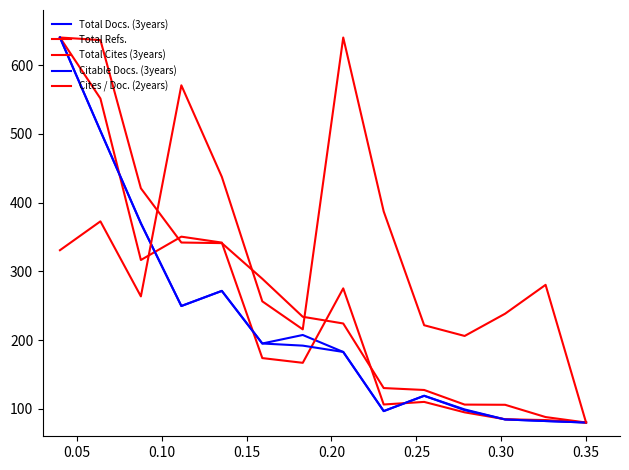

Is this an area chart (filled region under the line)?

No